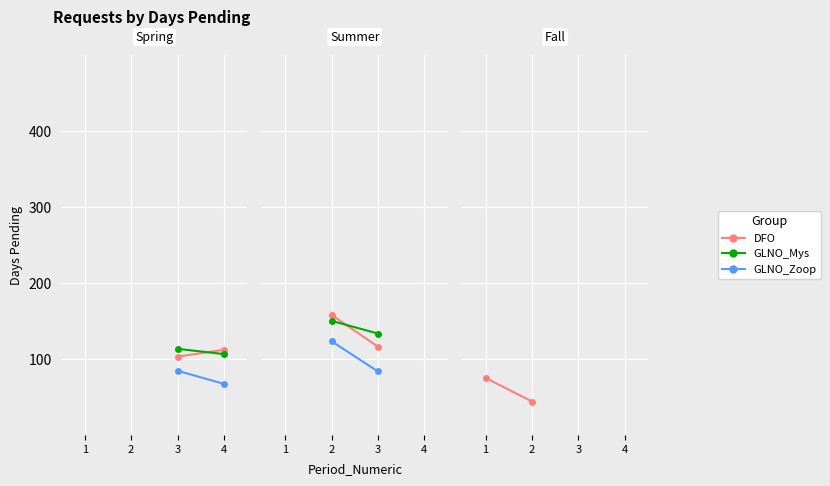

What are all the series names shown in the legend?

DFO, GLNO_Mys, GLNO_Zoop